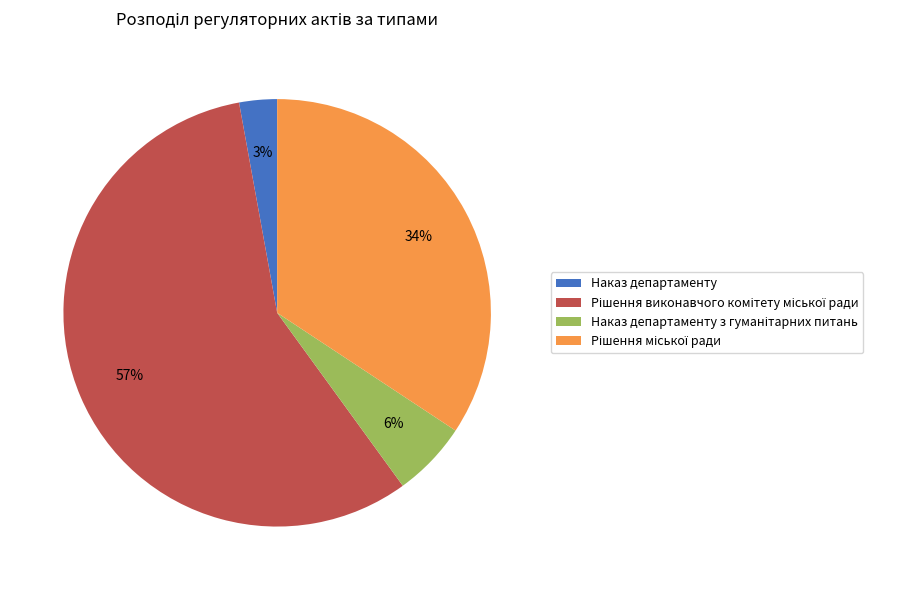

To the nearest percent, what is the difference between the largest and smallest slice percentages?

54%